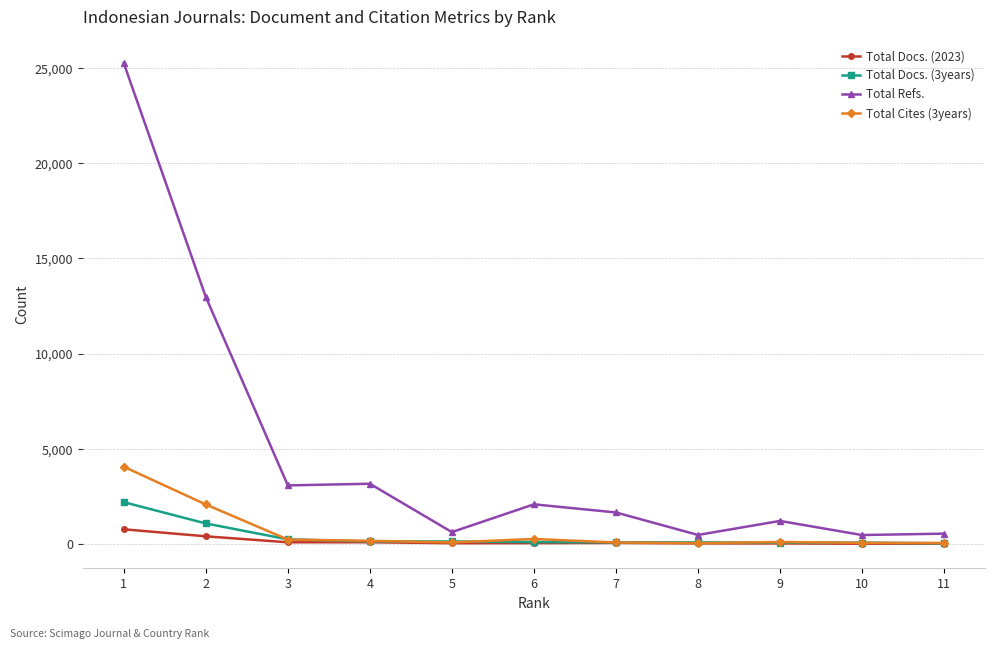

What is the maximum value shown in the chart?

25263